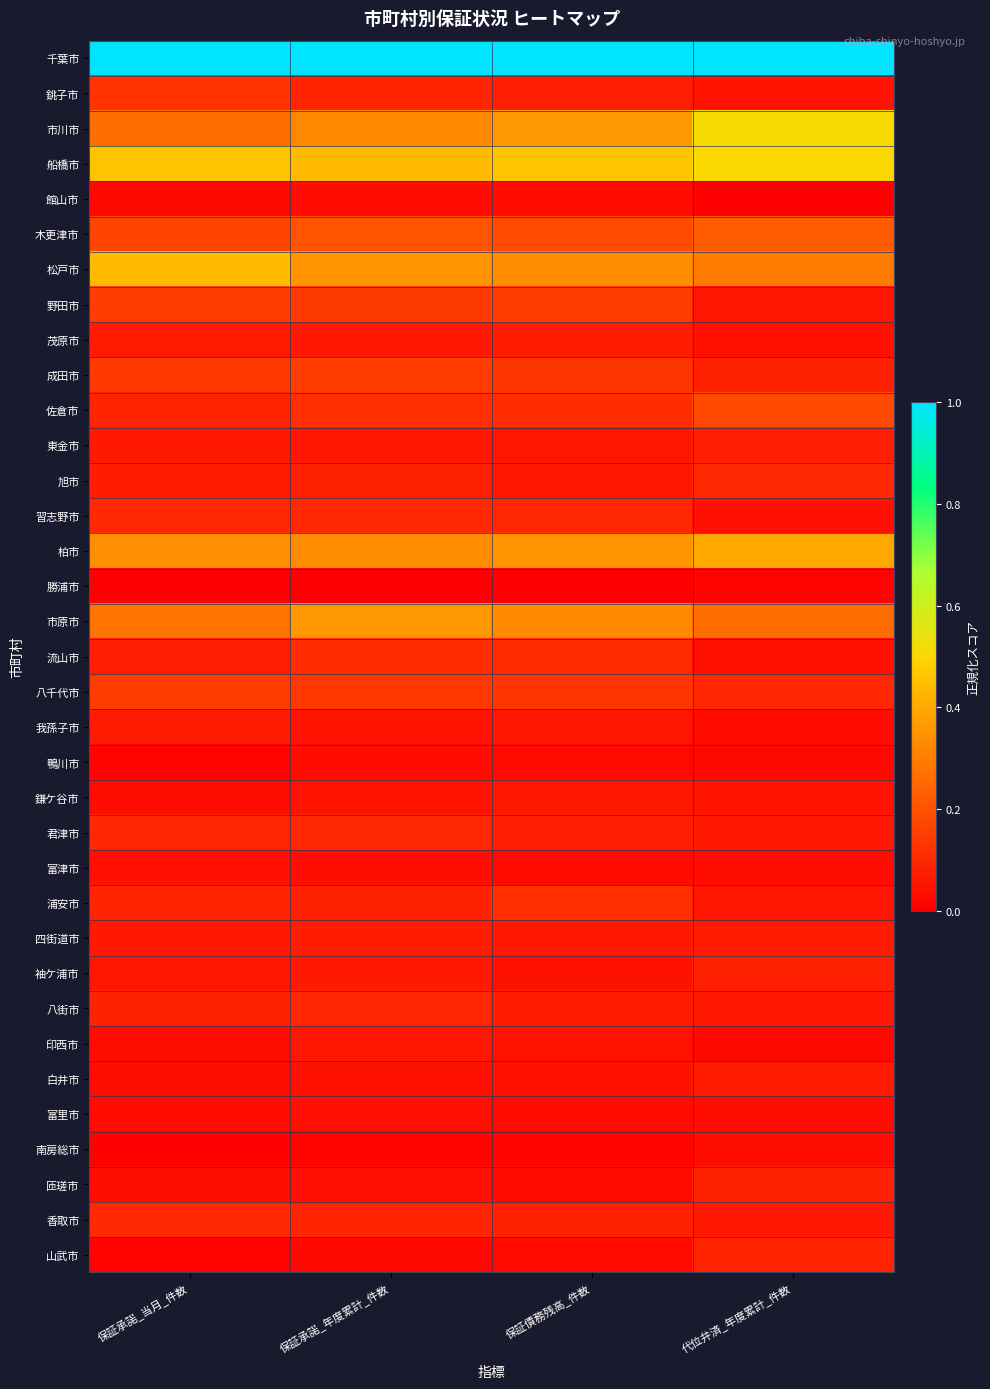

Count the number of data series in this chart.

35